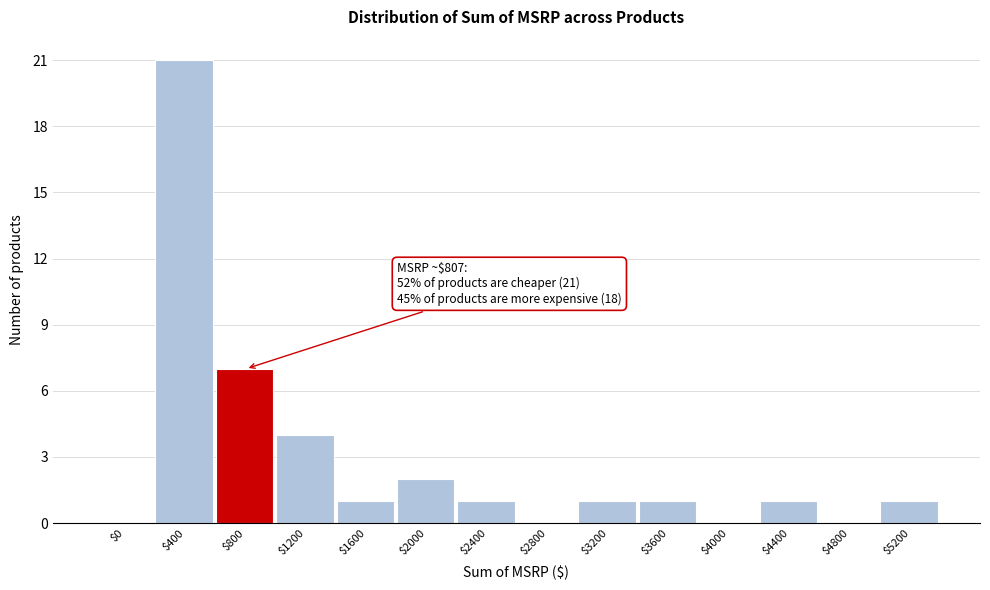

The value at $4800 is 0. True or false?

True